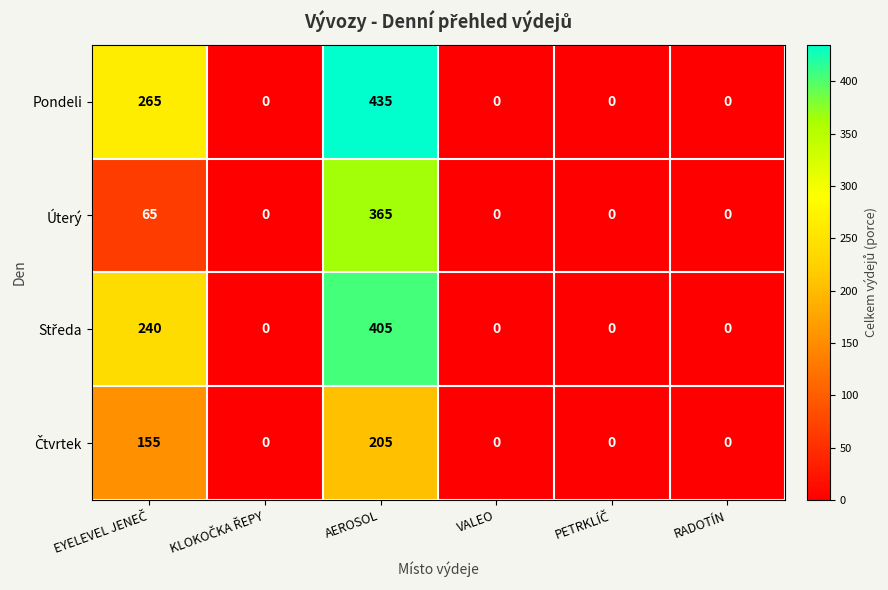

What is the greatest value displayed?

435